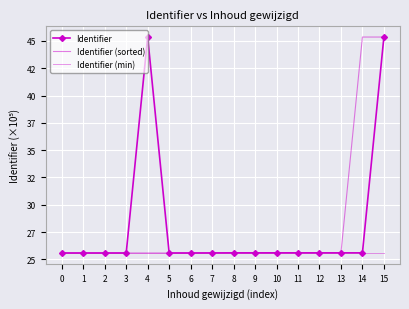

The value of Identifier (min) at 6 is 5.8. True or false?

False